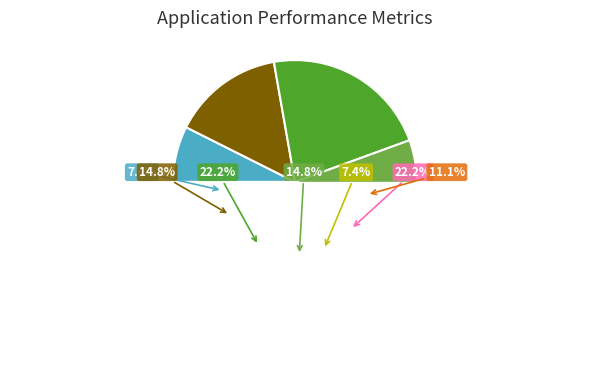

Does any single category account for the majority?

No